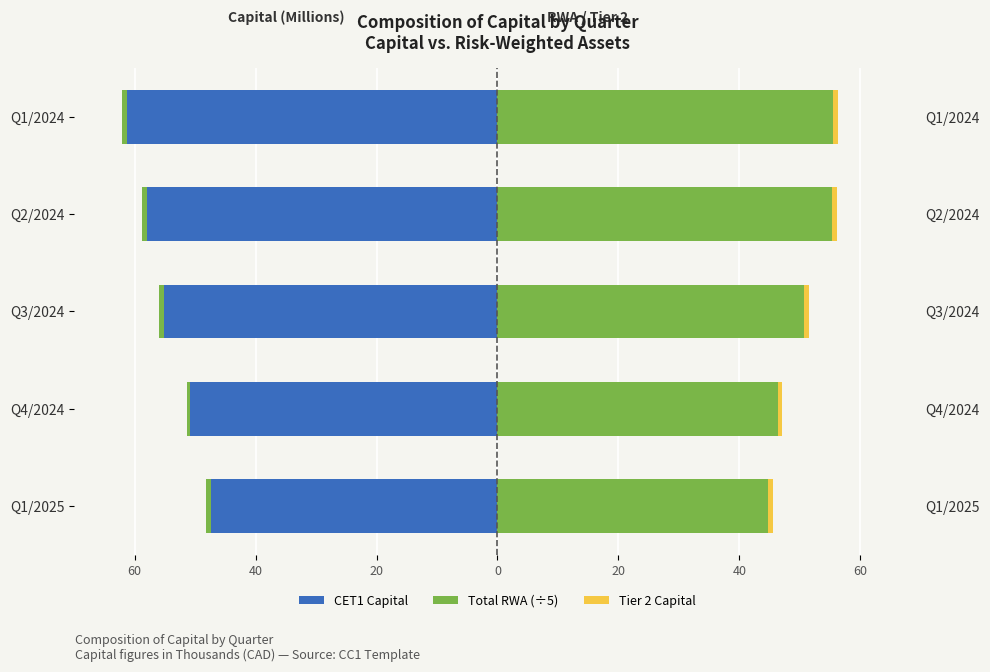

Is the value of Tier 2 Capital (left) at Q1/2025 greater than the value of Tier 2 Capital (right) at Q2/2024?

No